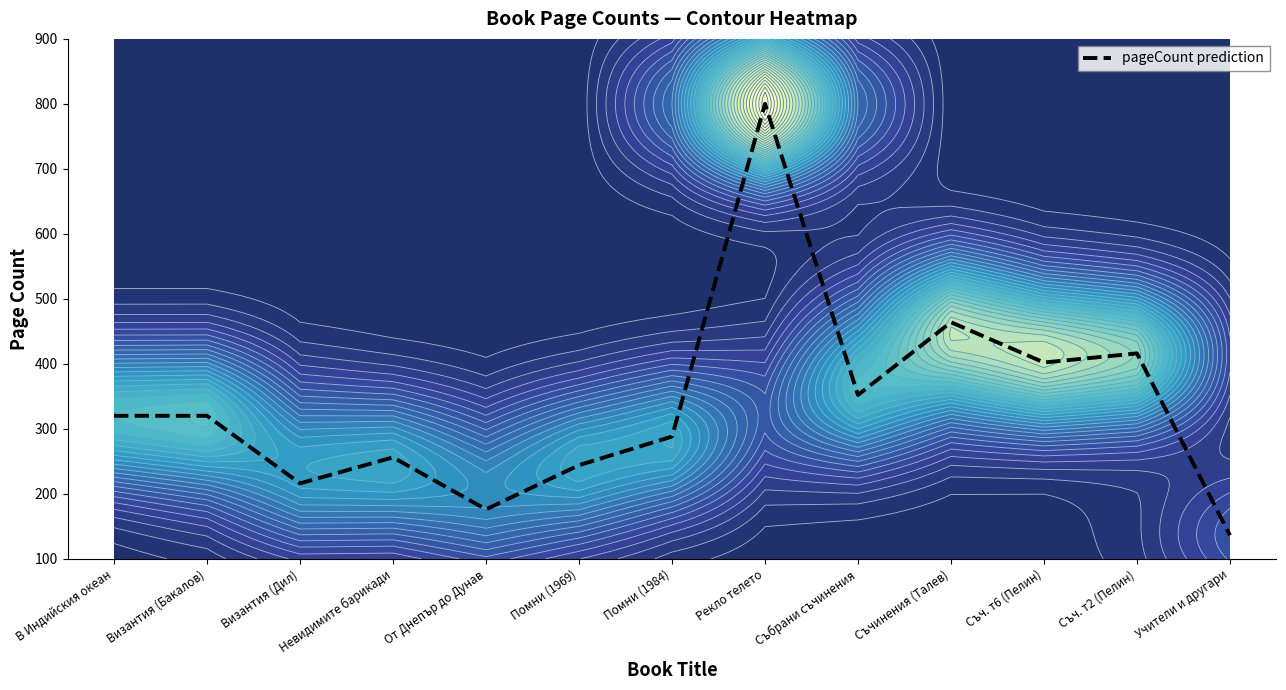

Rank the categories by value from highest to lowest.

Рекло телето, Съчинения (Талев), Съч. т2 (Пелин), Съч. т6 (Пелин), Събрани съчинения, В Индийския океан, Византия (Бакалов), Помни (1984), Невидимите барикади, Помни (1969), Византия (Дил), От Днепър до Дунав, Учители и другари